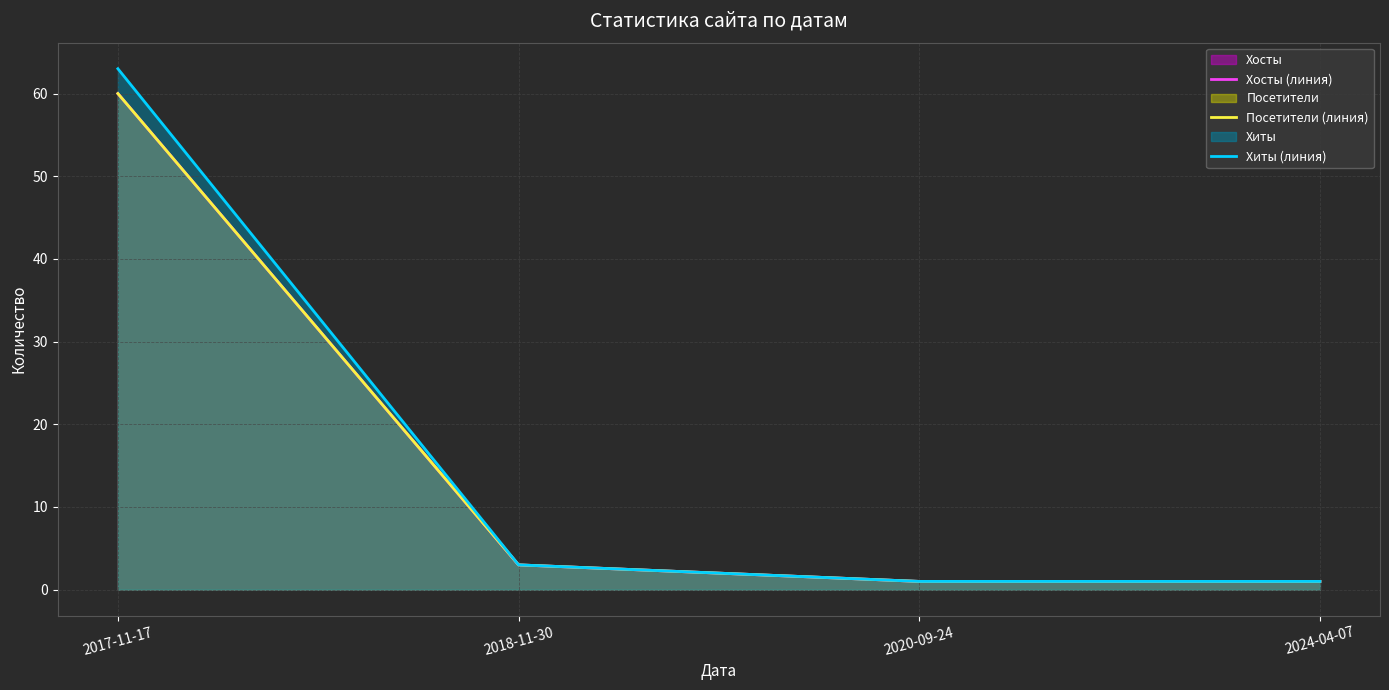

The value of Хиты (линия) at 2018-11-30 is 5. True or false?

False